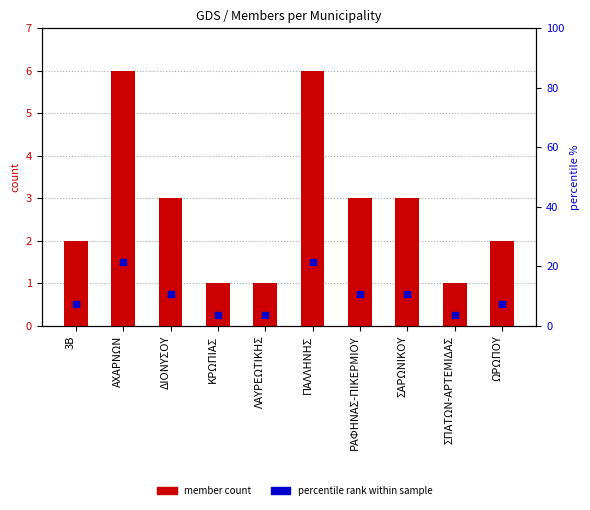

Which series contains the lowest Y value?

member count